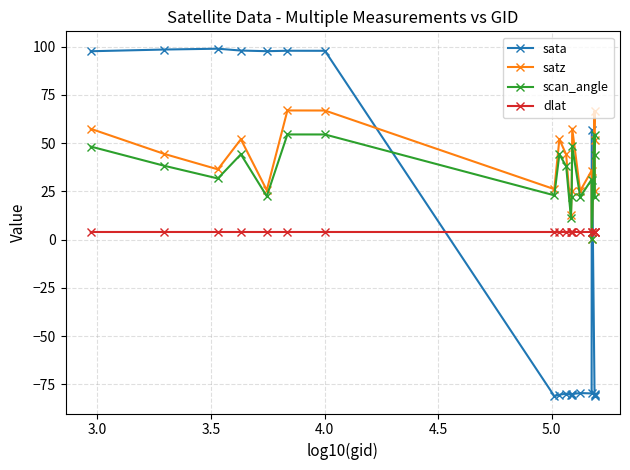

Which series has the widest spread of values?

sata